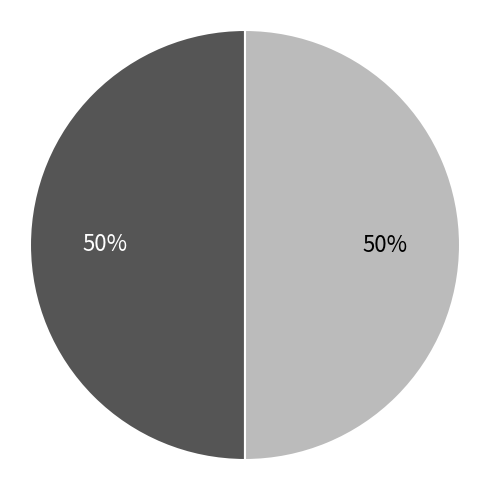

Count the number of slices in the pie.

2